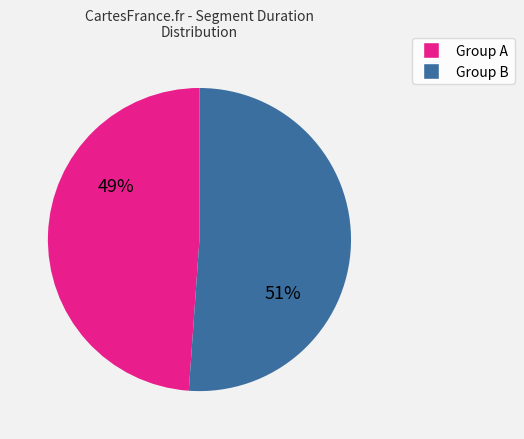

Is there any slice that represents more than half of the pie?

Yes